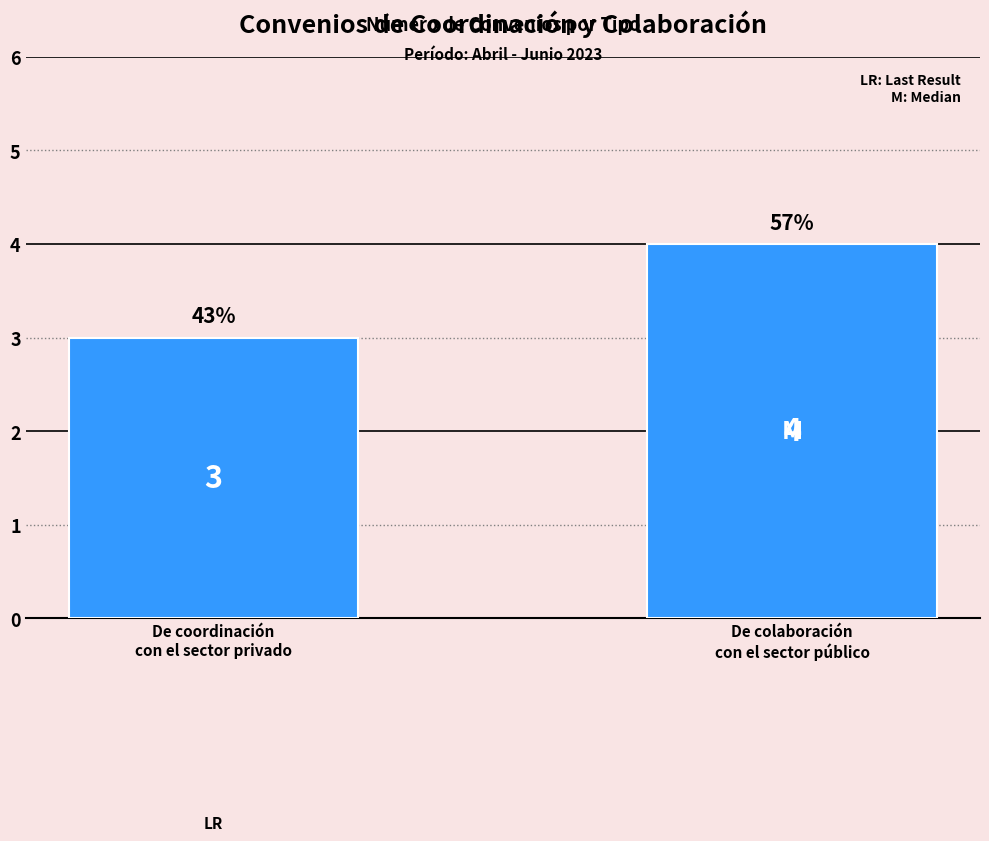

Reading left to right, transcribe all the data shown in this chart.

3	4